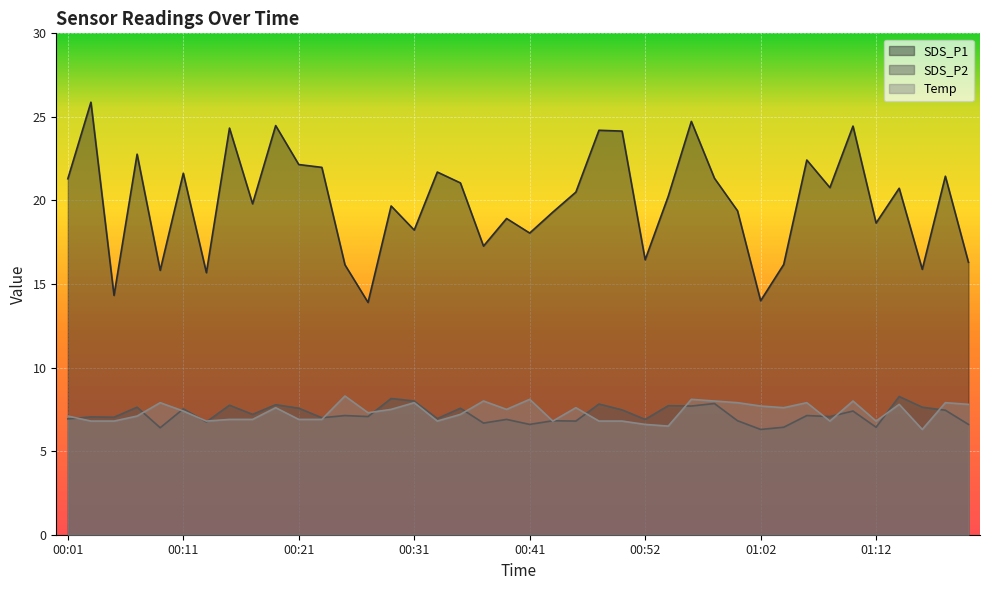

What is the average value of the SDS_P1 series?

19.9